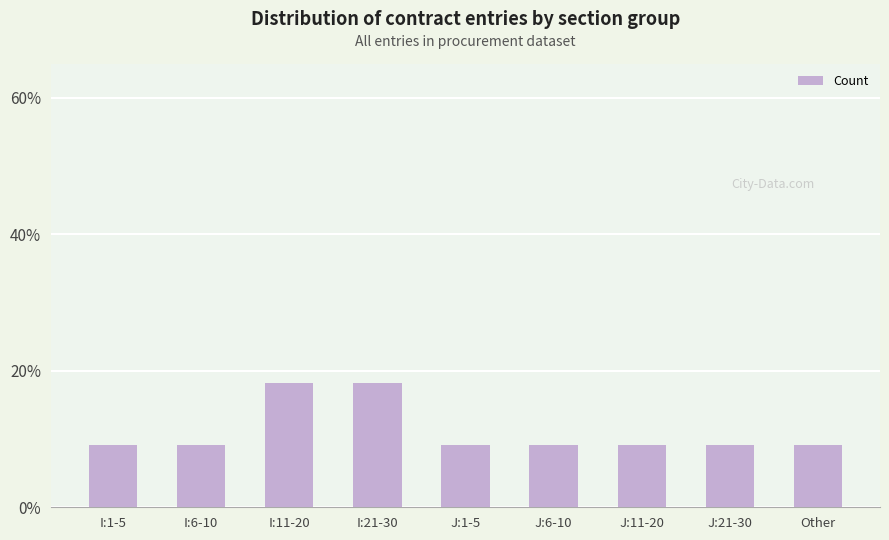

The chart shows a value of 9.1 at I:1-5. True or false?

True